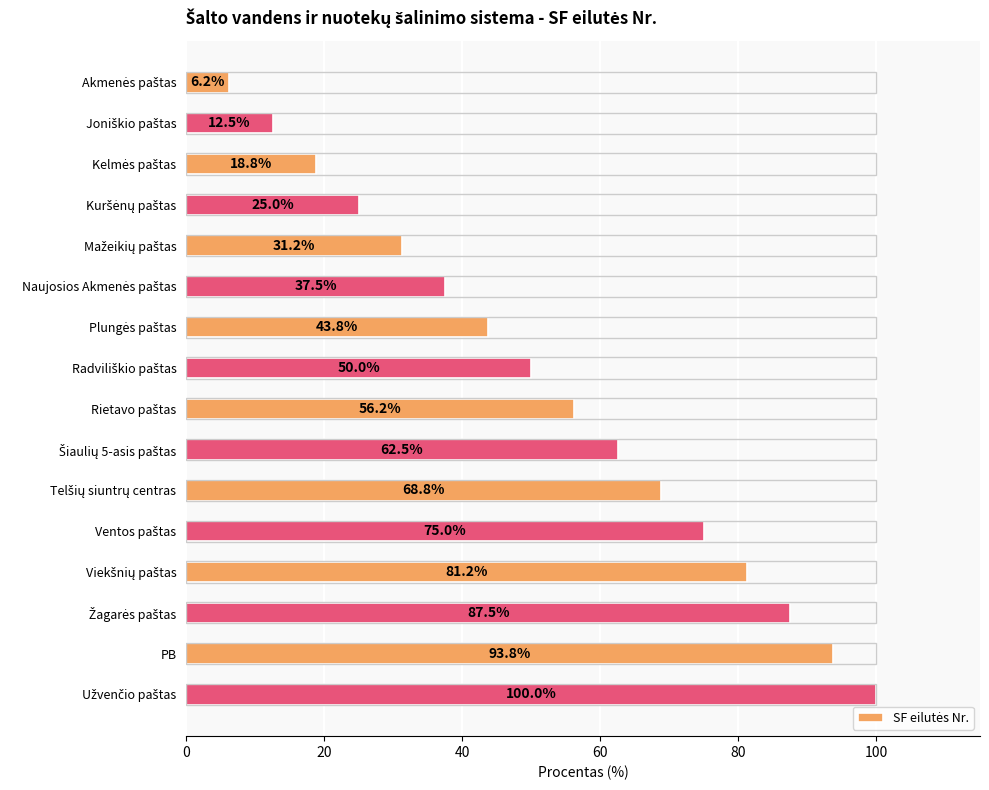

What is the average value?

53.1